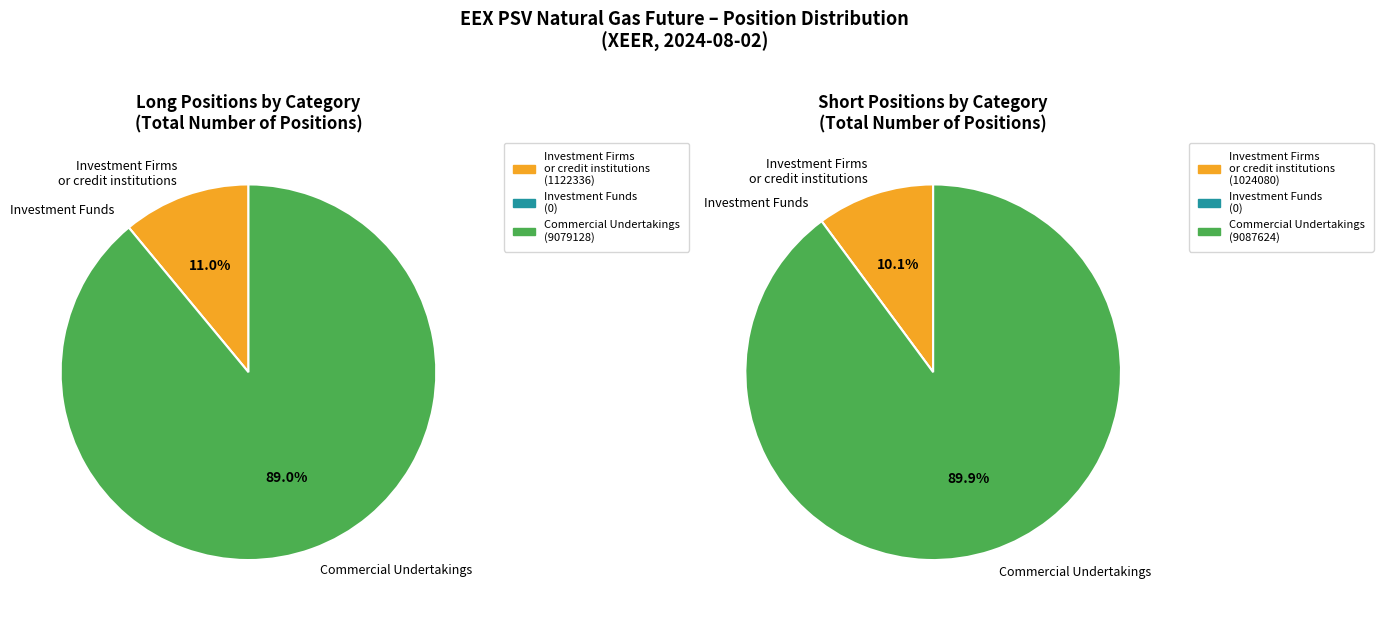

Is it true that Commercial Undertakings is 89% of the pie?

True